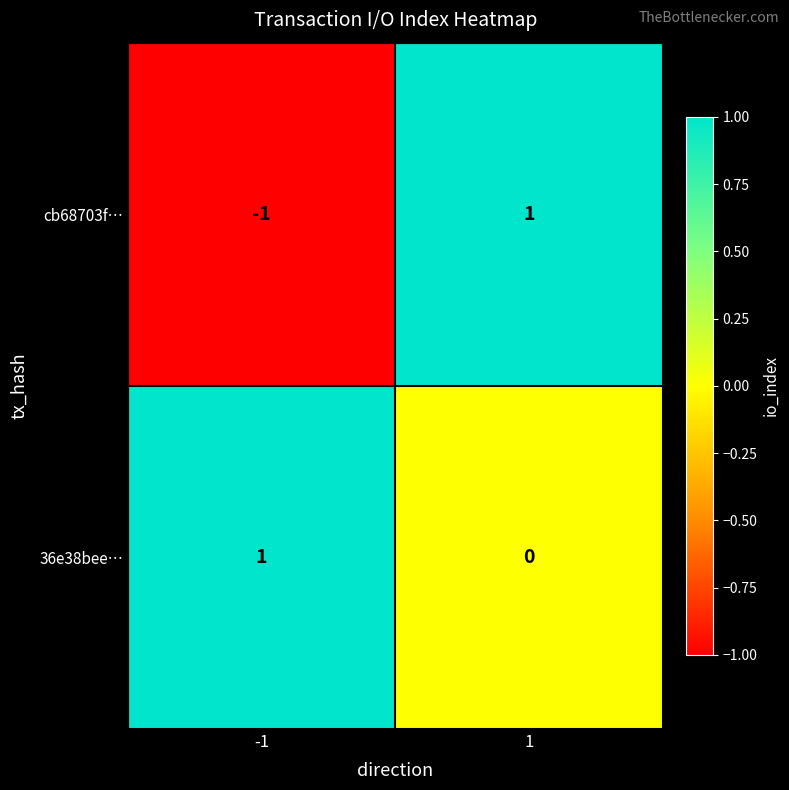

Reading right to left, extract all data points from this chart.

cb68703f…: 1=1	-1=-1
36e38bee…: 1=0	-1=1